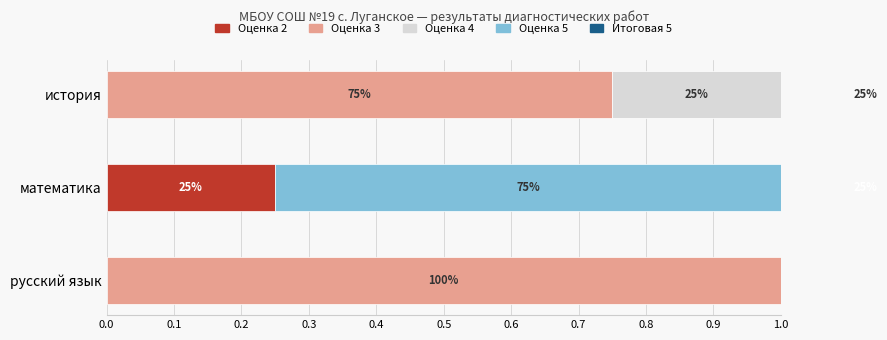

Which series has the largest range (max minus min)?

Оценка 3